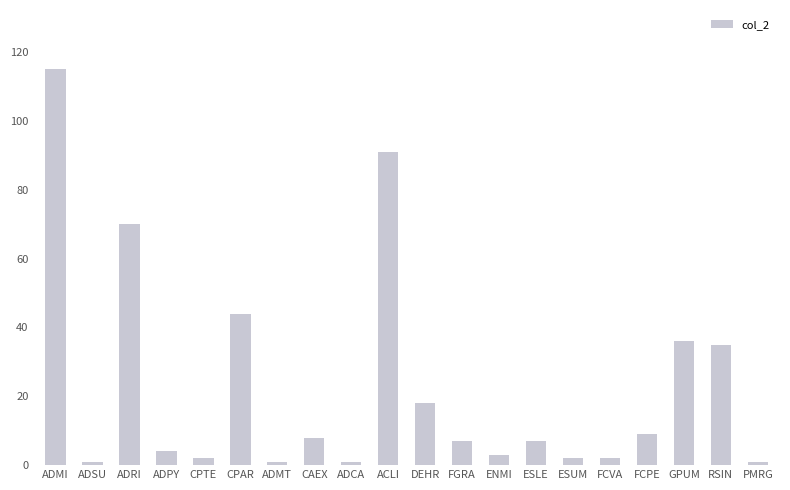

Which label corresponds to the largest value in the chart?

ADMI